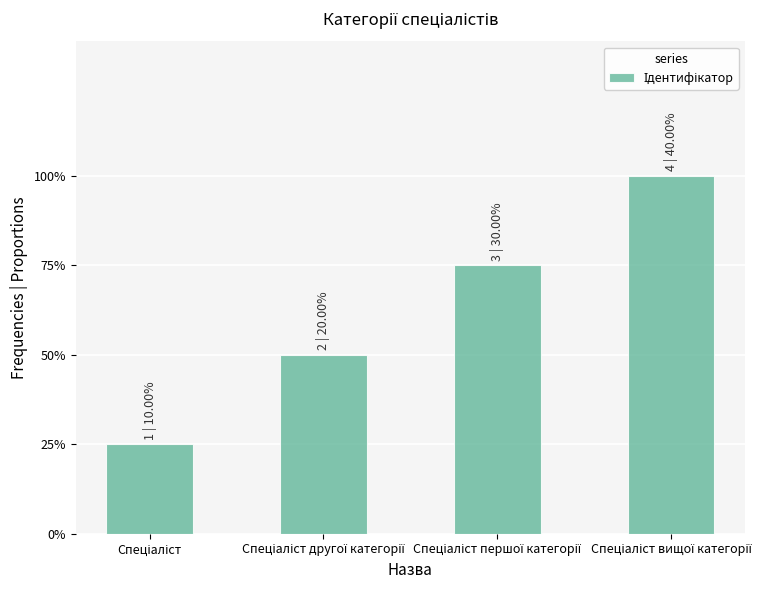

What position from the left is Спеціаліст вищої категорії?

4